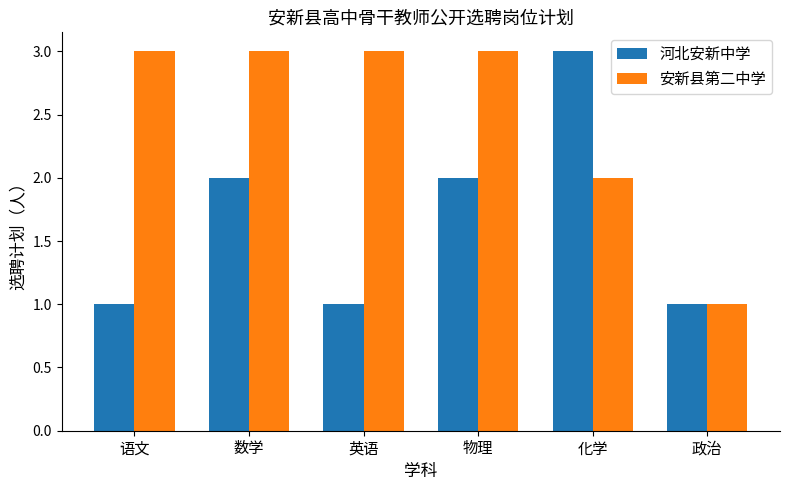

What is the difference between the highest and lowest values at 语文?

2